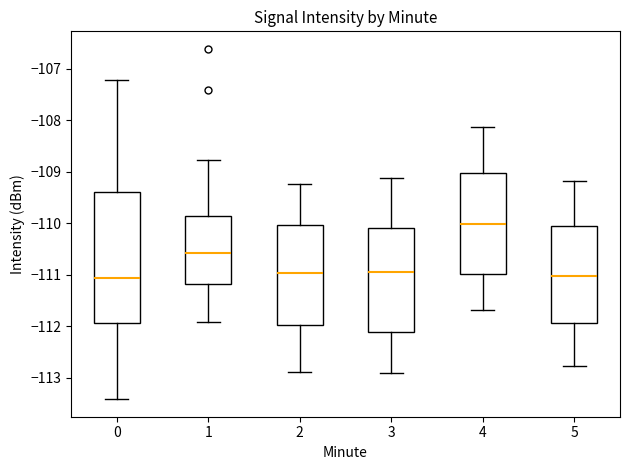

Reading left to right, transcribe this box plot: for each box, give where its median line is, the range the box spans, and where its two whiskers end, as read against the y-axis. The values are not printed on the chart, so give them approximately, as read against the axis.

0: median -111.1, box -111.9 to -109.4, whiskers -113.4 to -107.2
1: median -110.6, box -111.2 to -109.9, whiskers -111.9 to -108.8
2: median -111.0, box -112.0 to -110.0, whiskers -112.9 to -109.2
3: median -111.0, box -112.1 to -110.1, whiskers -112.9 to -109.1
4: median -110.0, box -111.0 to -109.0, whiskers -111.7 to -108.1
5: median -111.0, box -111.9 to -110.0, whiskers -112.8 to -109.2